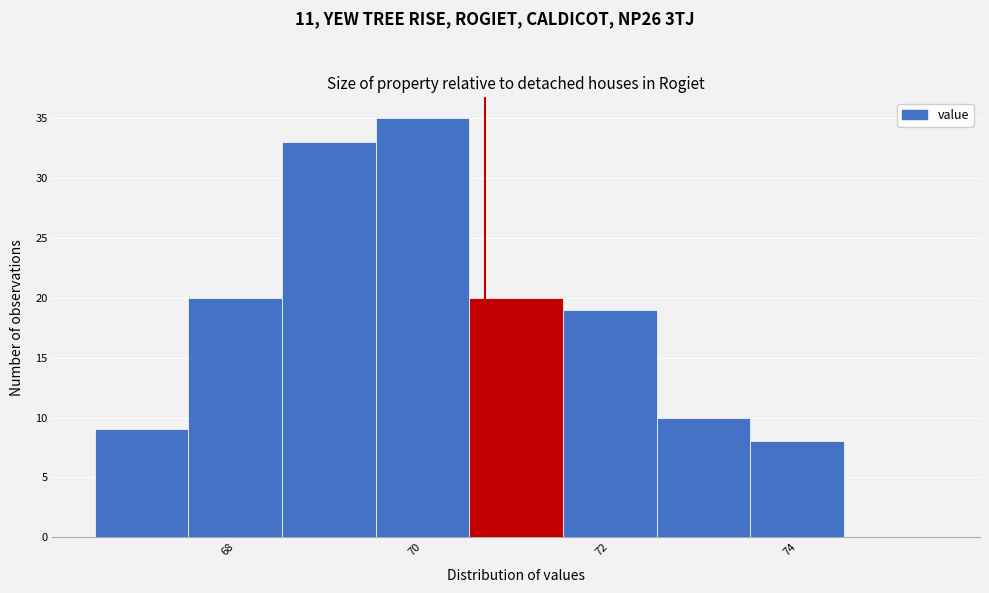

Over which range of the x-axis is the bar tallest?

69.5 to 70.5